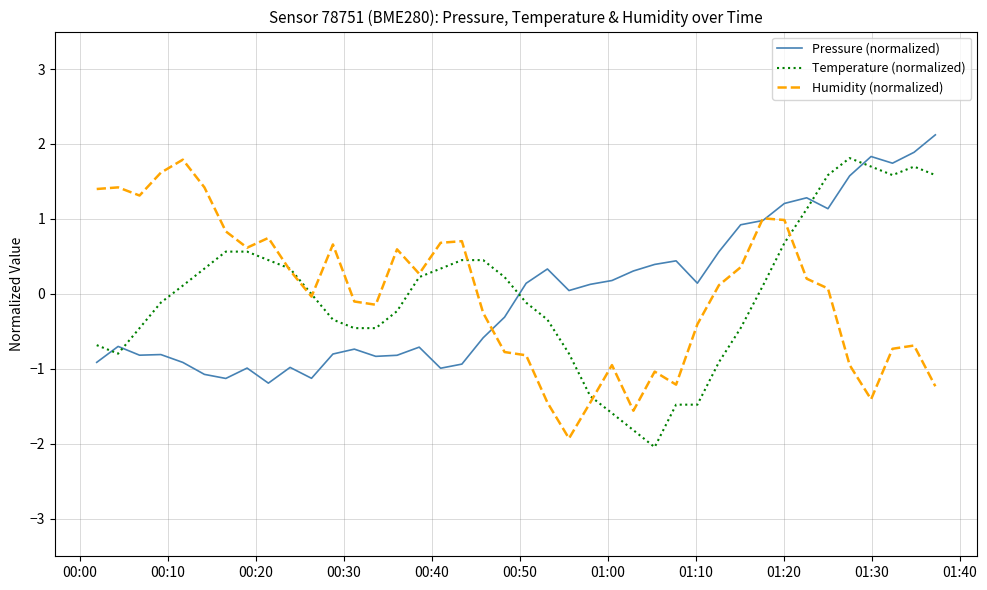

True or false: Pressure (normalized) has more than 1 points higher than both neighbors.

True